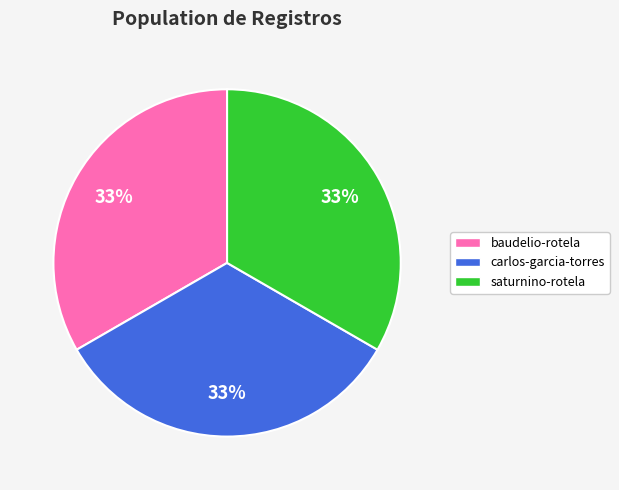

What percentage is the saturnino-rotela slice, to the nearest percent?

33%